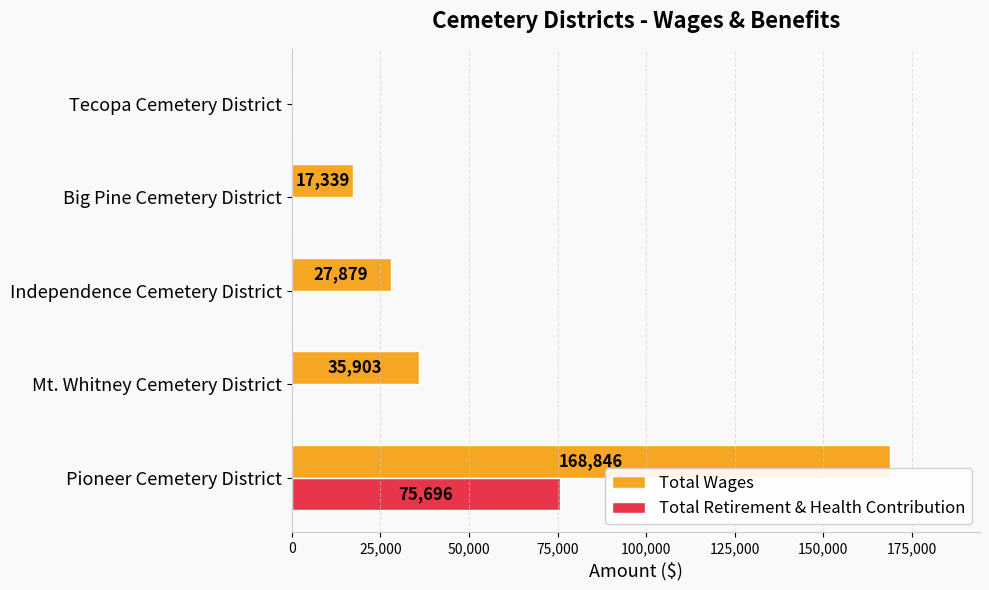

Which category has the highest value across all series?

Pioneer Cemetery District